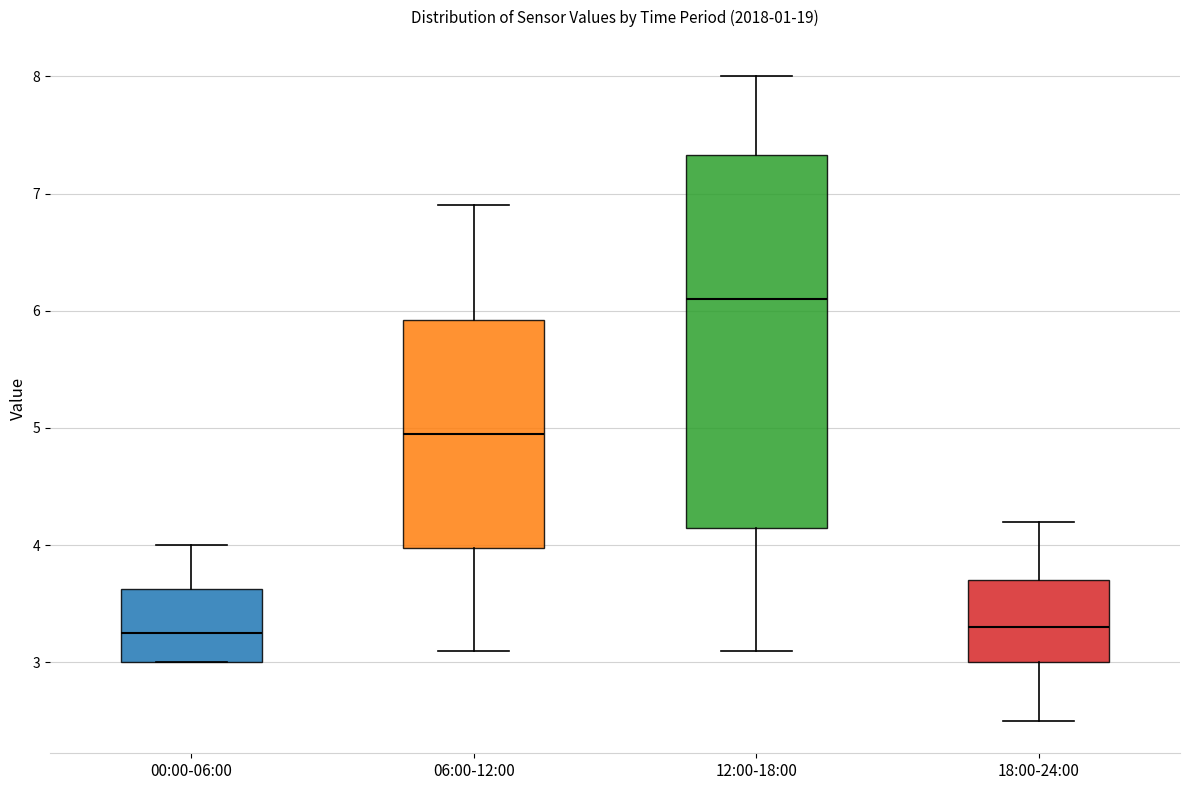

Reading left to right, transcribe this box plot: for each box, give where its median line is, the range the box spans, and where its two whiskers end, as read against the y-axis. The values are not printed on the chart, so give them approximately, as read against the axis.

00:00-06:00: median 3.3, box 3.0 to 3.6, whiskers 3.0 to 4.0
06:00-12:00: median 5.0, box 4.0 to 5.9, whiskers 3.1 to 6.9
12:00-18:00: median 6.1, box 4.2 to 7.3, whiskers 3.1 to 8.0
18:00-24:00: median 3.3, box 3.0 to 3.7, whiskers 2.5 to 4.2